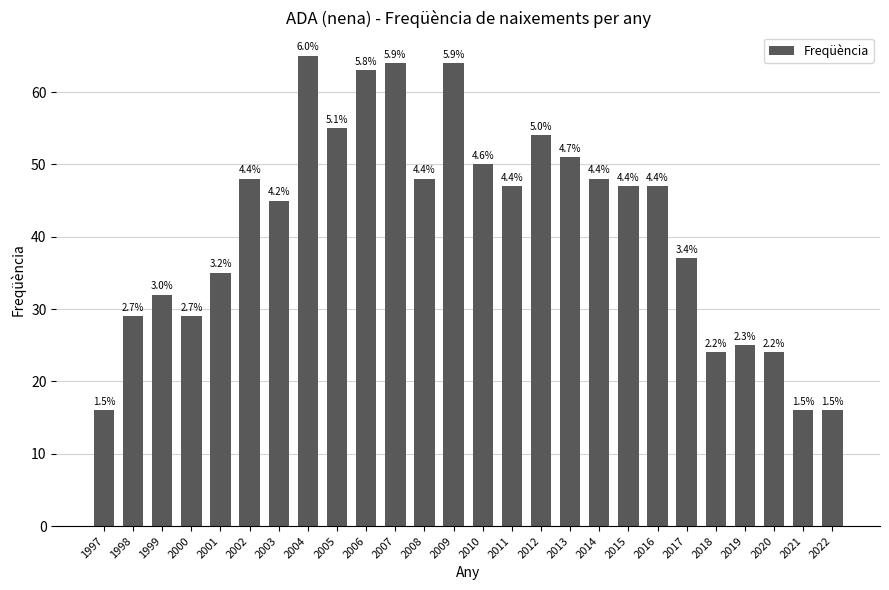

Which label corresponds to the smallest value in the chart?

1997